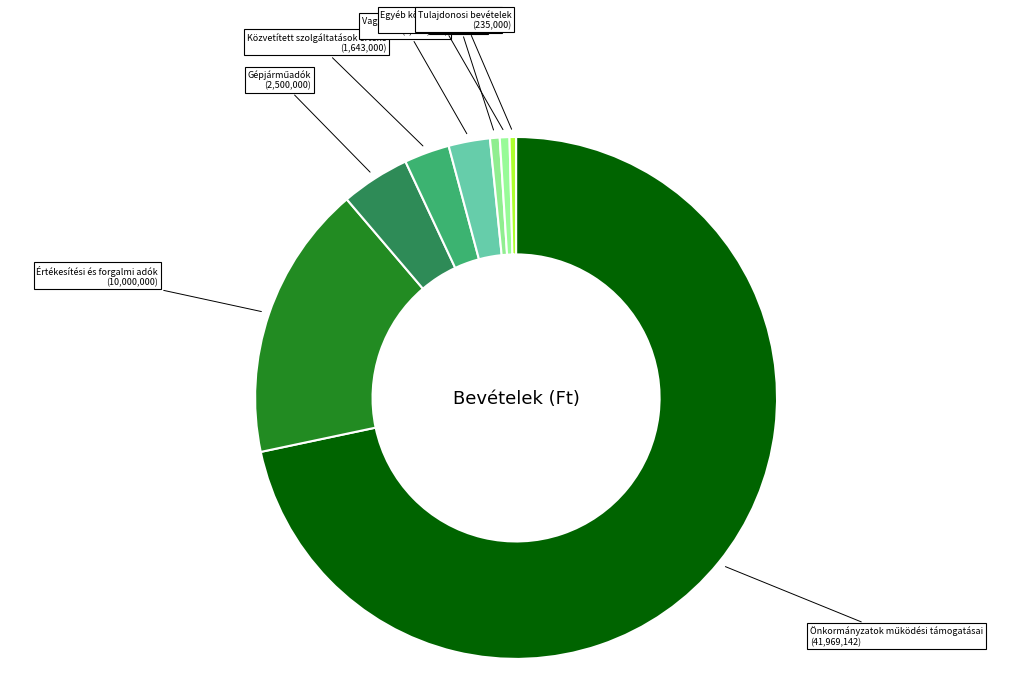

Does any single category account for the majority?

Yes